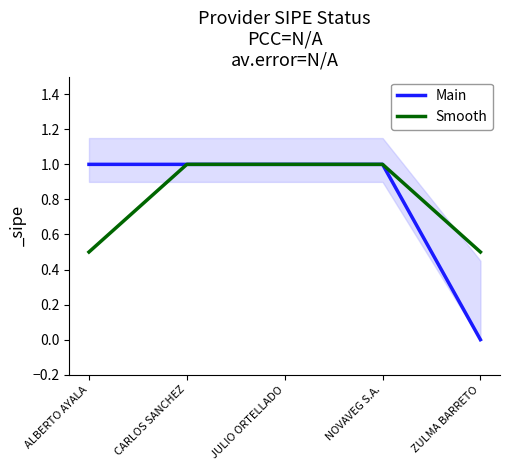

What is the ratio of the value at NOVAVEG S.A. to the value at CARLOS SANCHEZ?

1.0